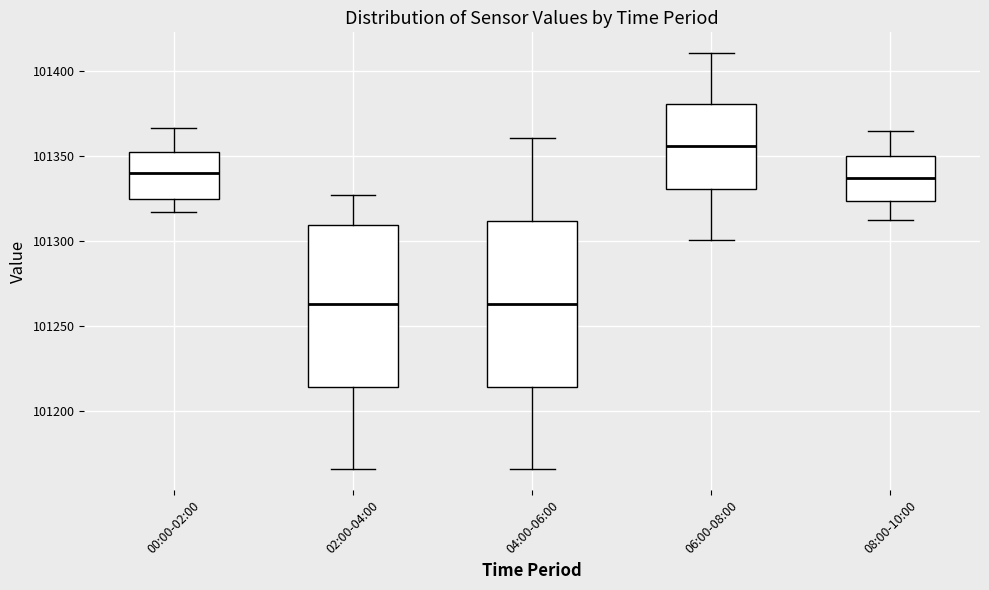

Reading left to right, read every box against the y-axis: the position of its median line, the range the box covers, and the ends of its whiskers. The values are not printed on the chart, so give them approximately, as read against the axis.

00:00-02:00: median 101340, box 101325 to 101355, whiskers 101315 to 101365
02:00-04:00: median 101265, box 101215 to 101310, whiskers 101165 to 101325
04:00-06:00: median 101265, box 101215 to 101310, whiskers 101165 to 101360
06:00-08:00: median 101355, box 101330 to 101380, whiskers 101300 to 101410
08:00-10:00: median 101335, box 101325 to 101350, whiskers 101310 to 101365